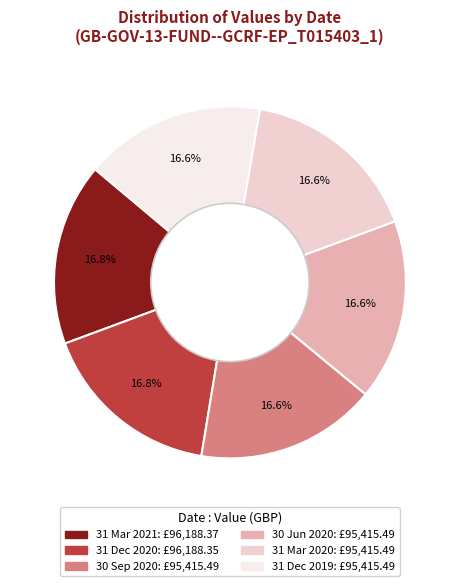

Is there any slice that represents more than half of the pie?

No